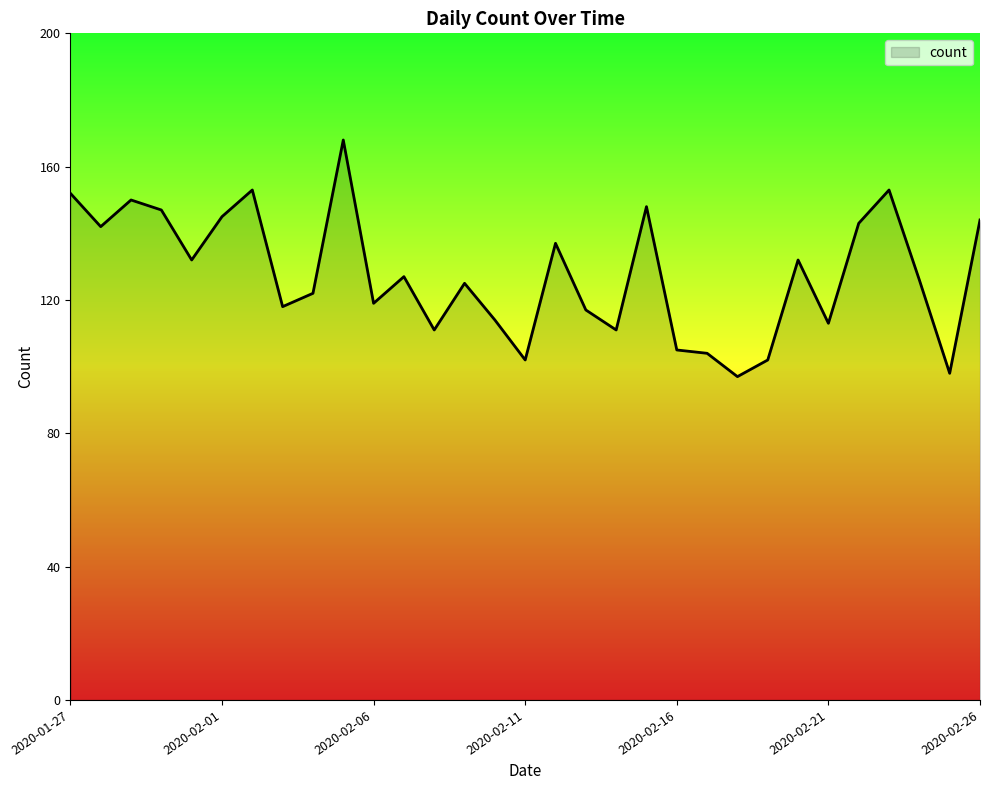

What is the smallest value displayed?

97